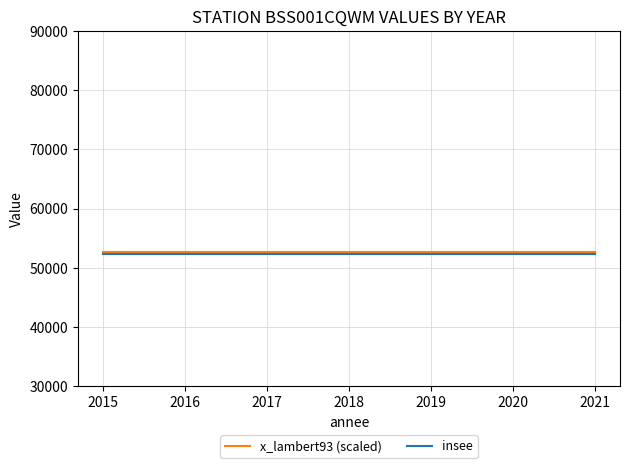

Reading left to right, extract all data points from this chart.

x_lambert93 (scaled): 52586.8	52586.8	52586.8	52586.8	52586.8	52586.8	52586.8
insee: 52354.0	52354.0	52354.0	52354.0	52354.0	52354.0	52354.0